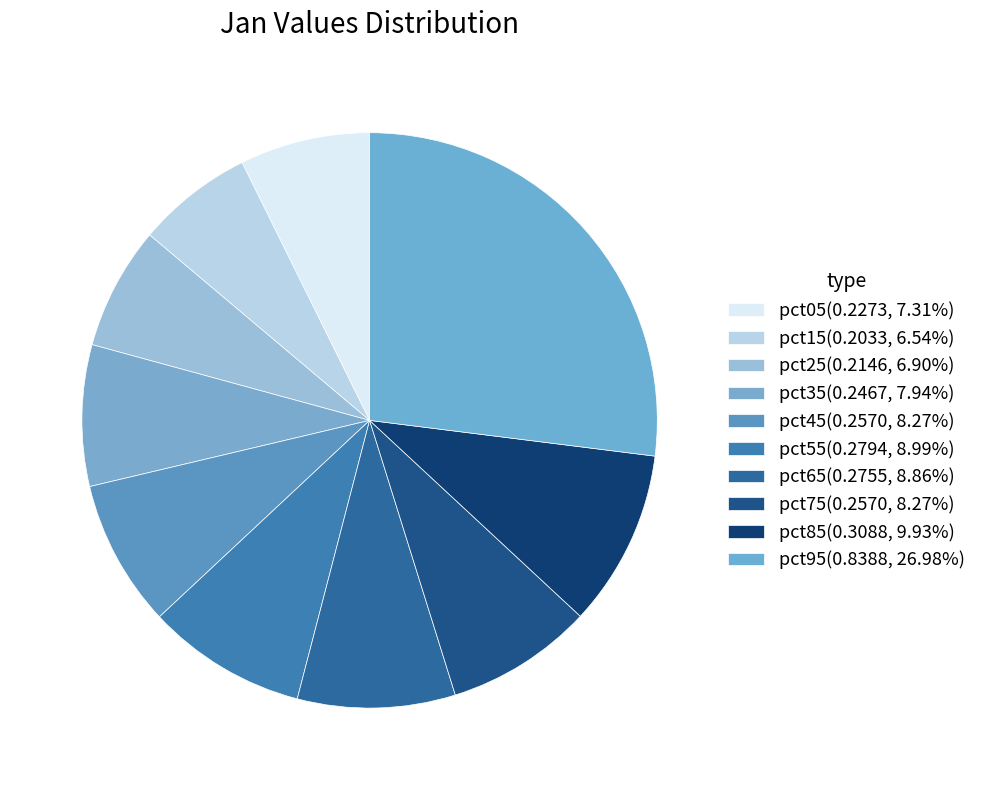

Count the number of slices in the pie.

10